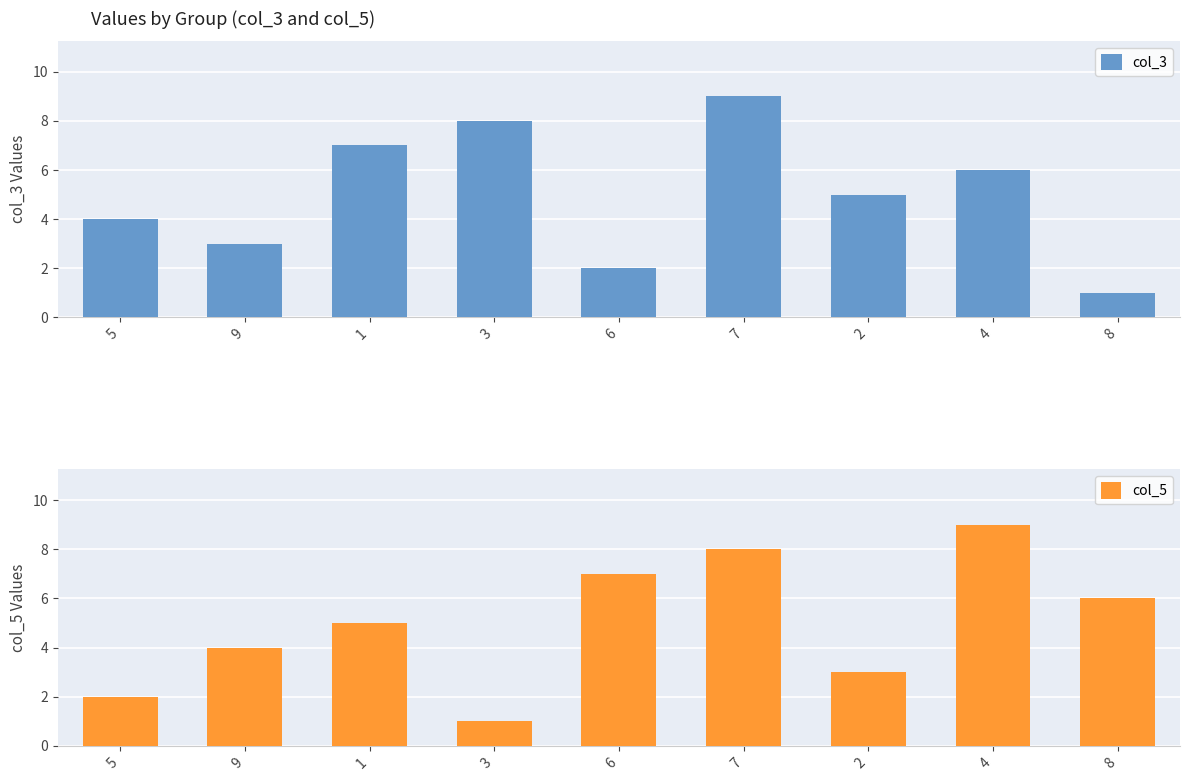

What is the sum of all col_3 values?

45